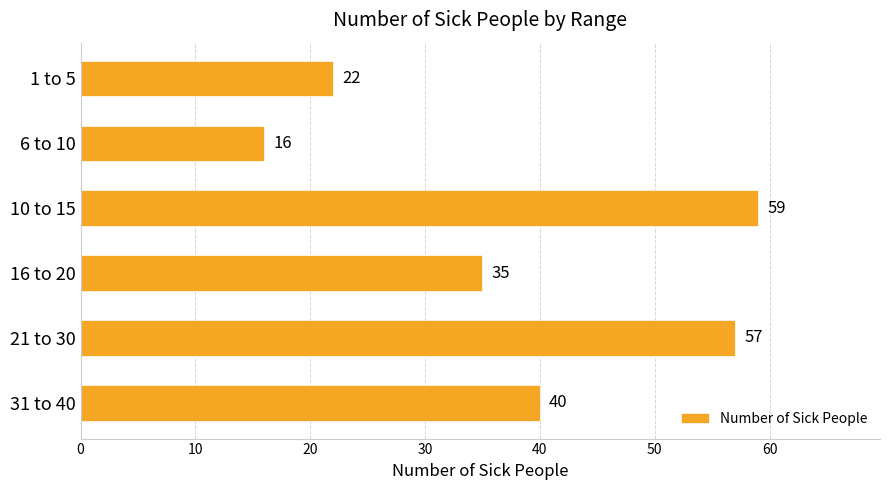

What is the maximum value shown in the chart?

59